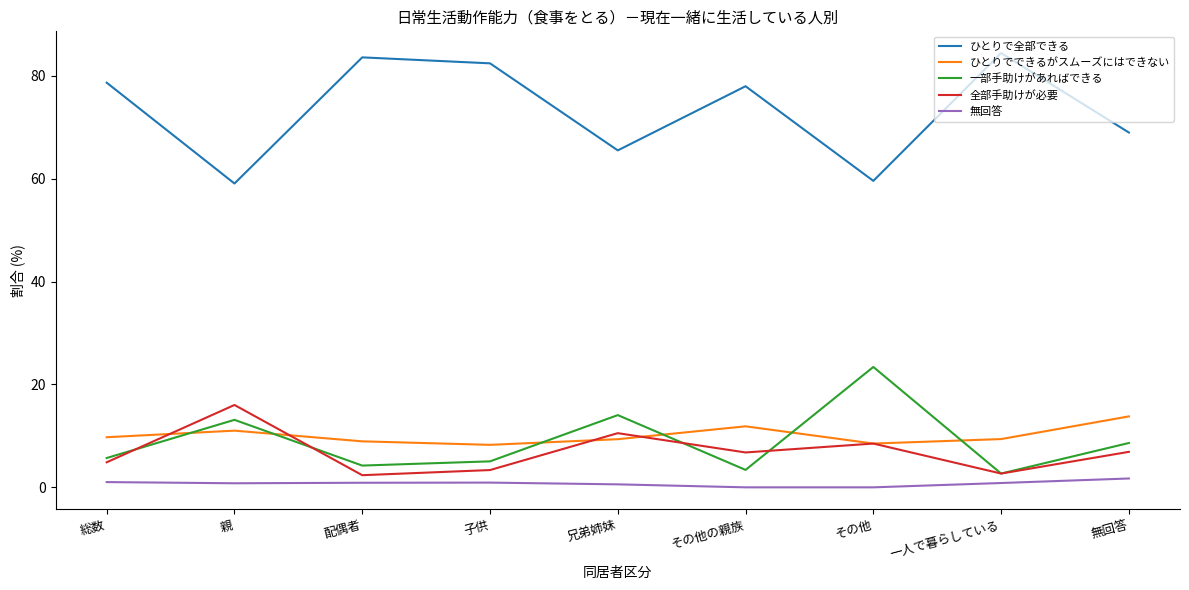

What is the minimum value for 一部手助けがあればできる?

2.7